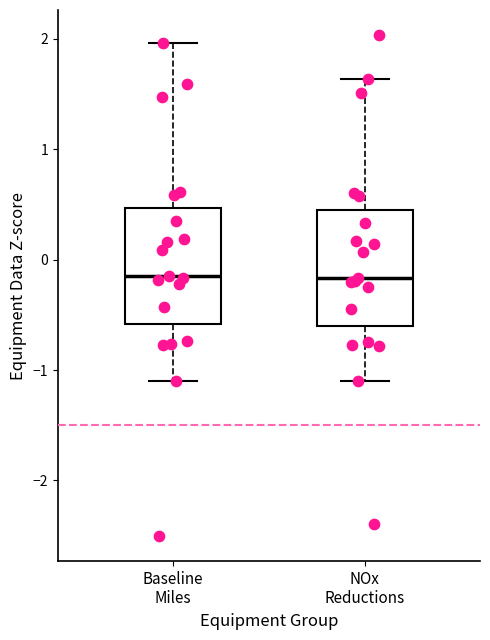

Reading left to right, transcribe this box plot: for each box, give where its median line is, the range the box spans, and where its two whiskers end, as read against the y-axis. The values are not printed on the chart, so give them approximately, as read against the axis.

Baseline Miles: median -0.1, box -0.6 to 0.5, whiskers -1.1 to 2.0
NOx Reductions: median -0.2, box -0.6 to 0.5, whiskers -1.1 to 1.6